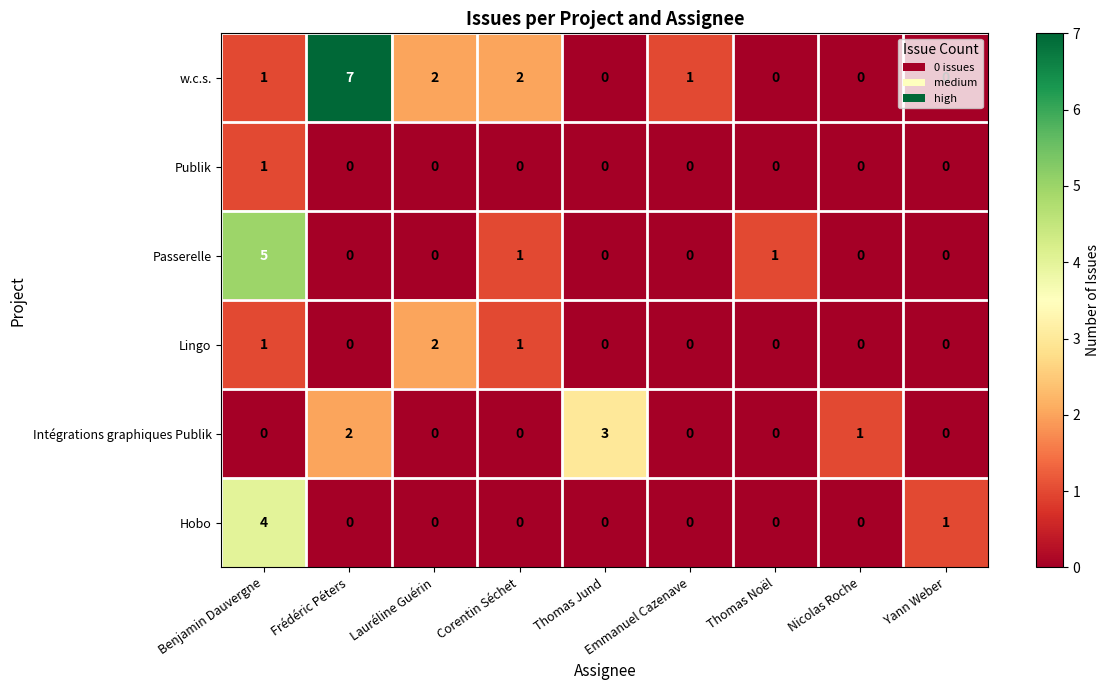

Count the number of categories in the chart.

9